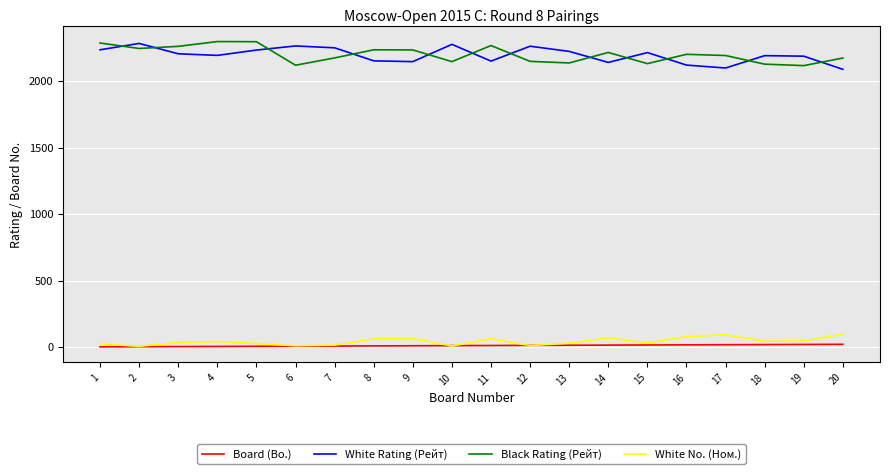

What is the difference between the Black Rating (Рейт) values at 8 and 10?

89